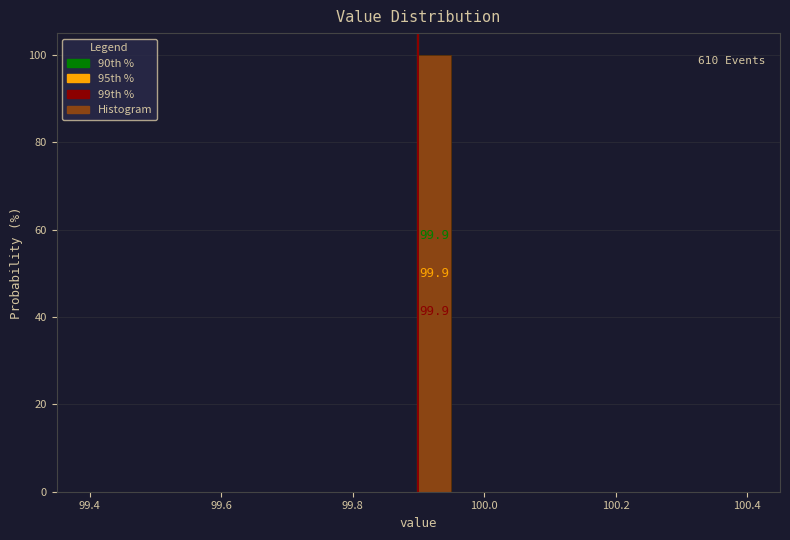

Around what value on the x-axis is the tallest bar? Give the approximate position of its centre, as read against the axis.

99.92